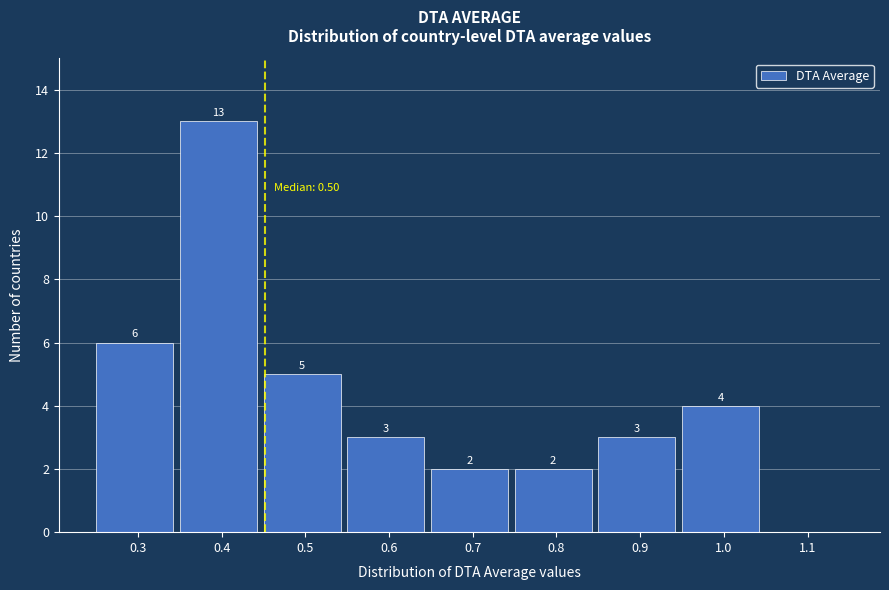

Reading left to right, transcribe all the data shown in this chart.

0.3=6	0.4=13	0.5=5	0.6=3	0.7=2	0.8=2	0.9=3	1.0=4	1.1=0